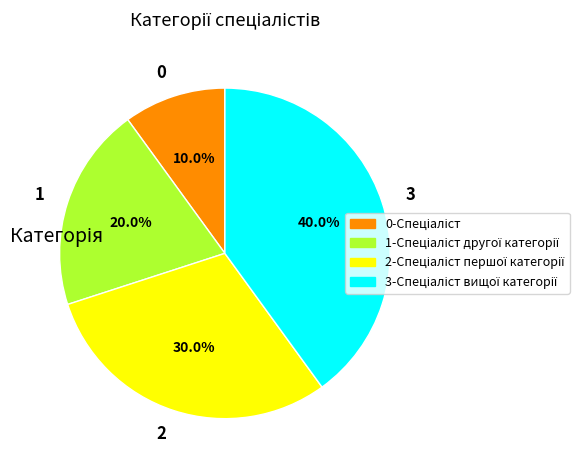

Does 1 account for over 50% of the chart?

No